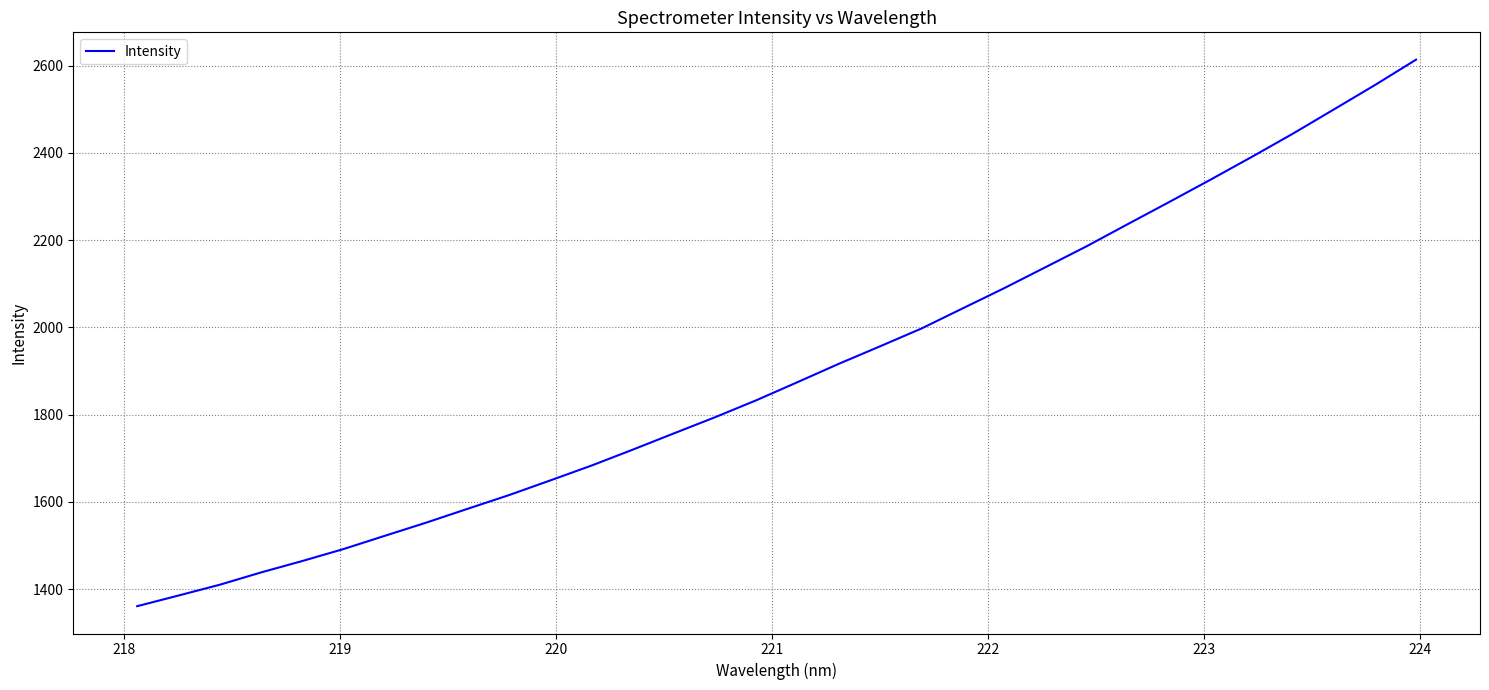

What is the difference between the maximum and minimum values?

1252.8